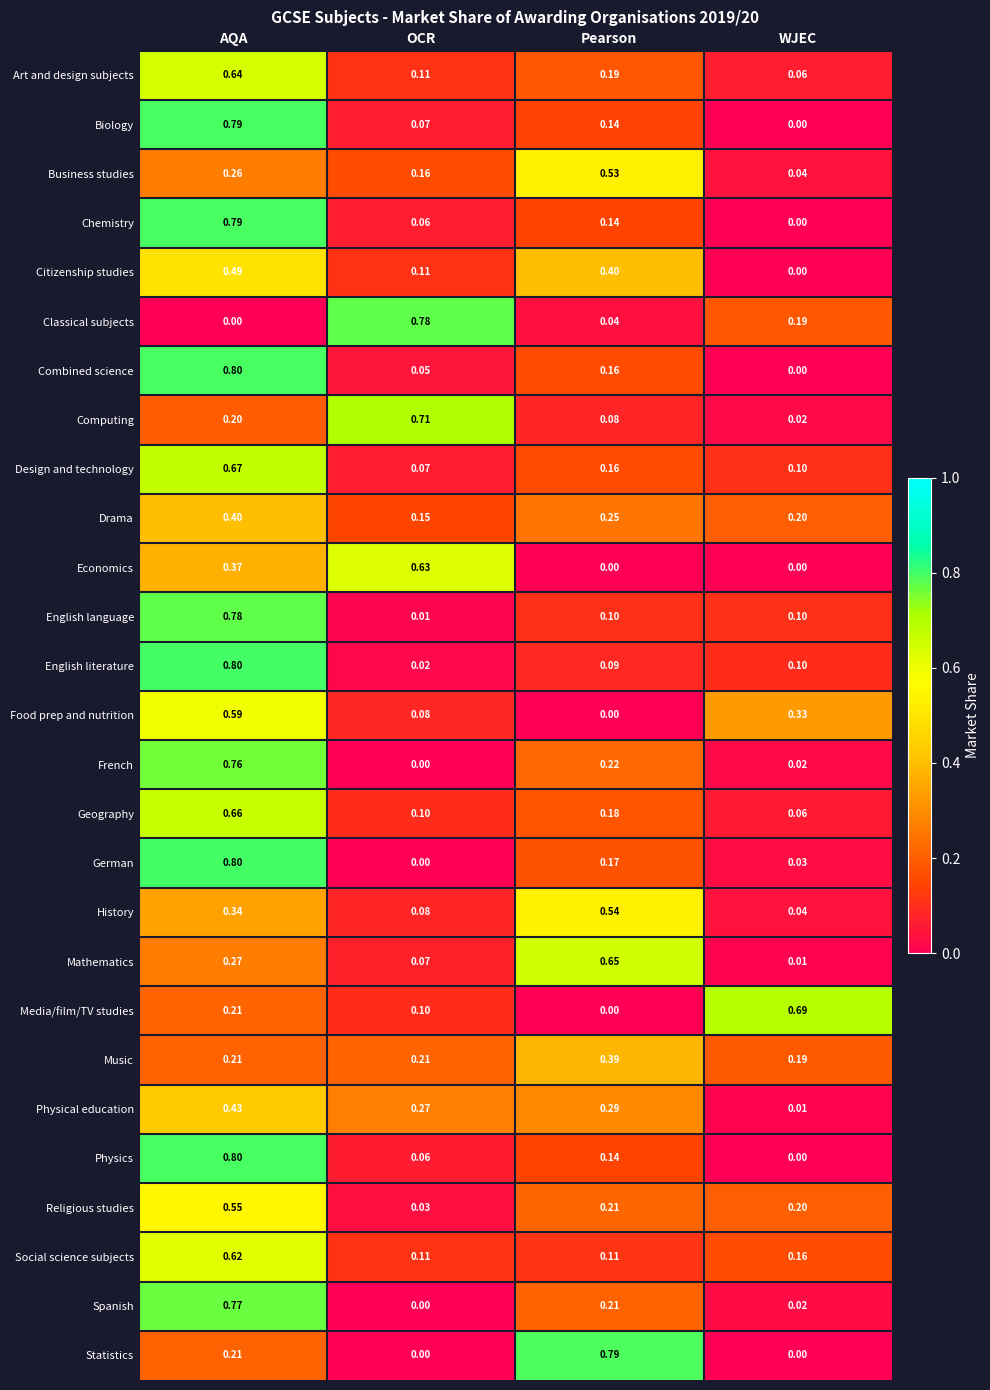

Is the value of Business studies at OCR greater than the value of Art and design subjects at Pearson?

No